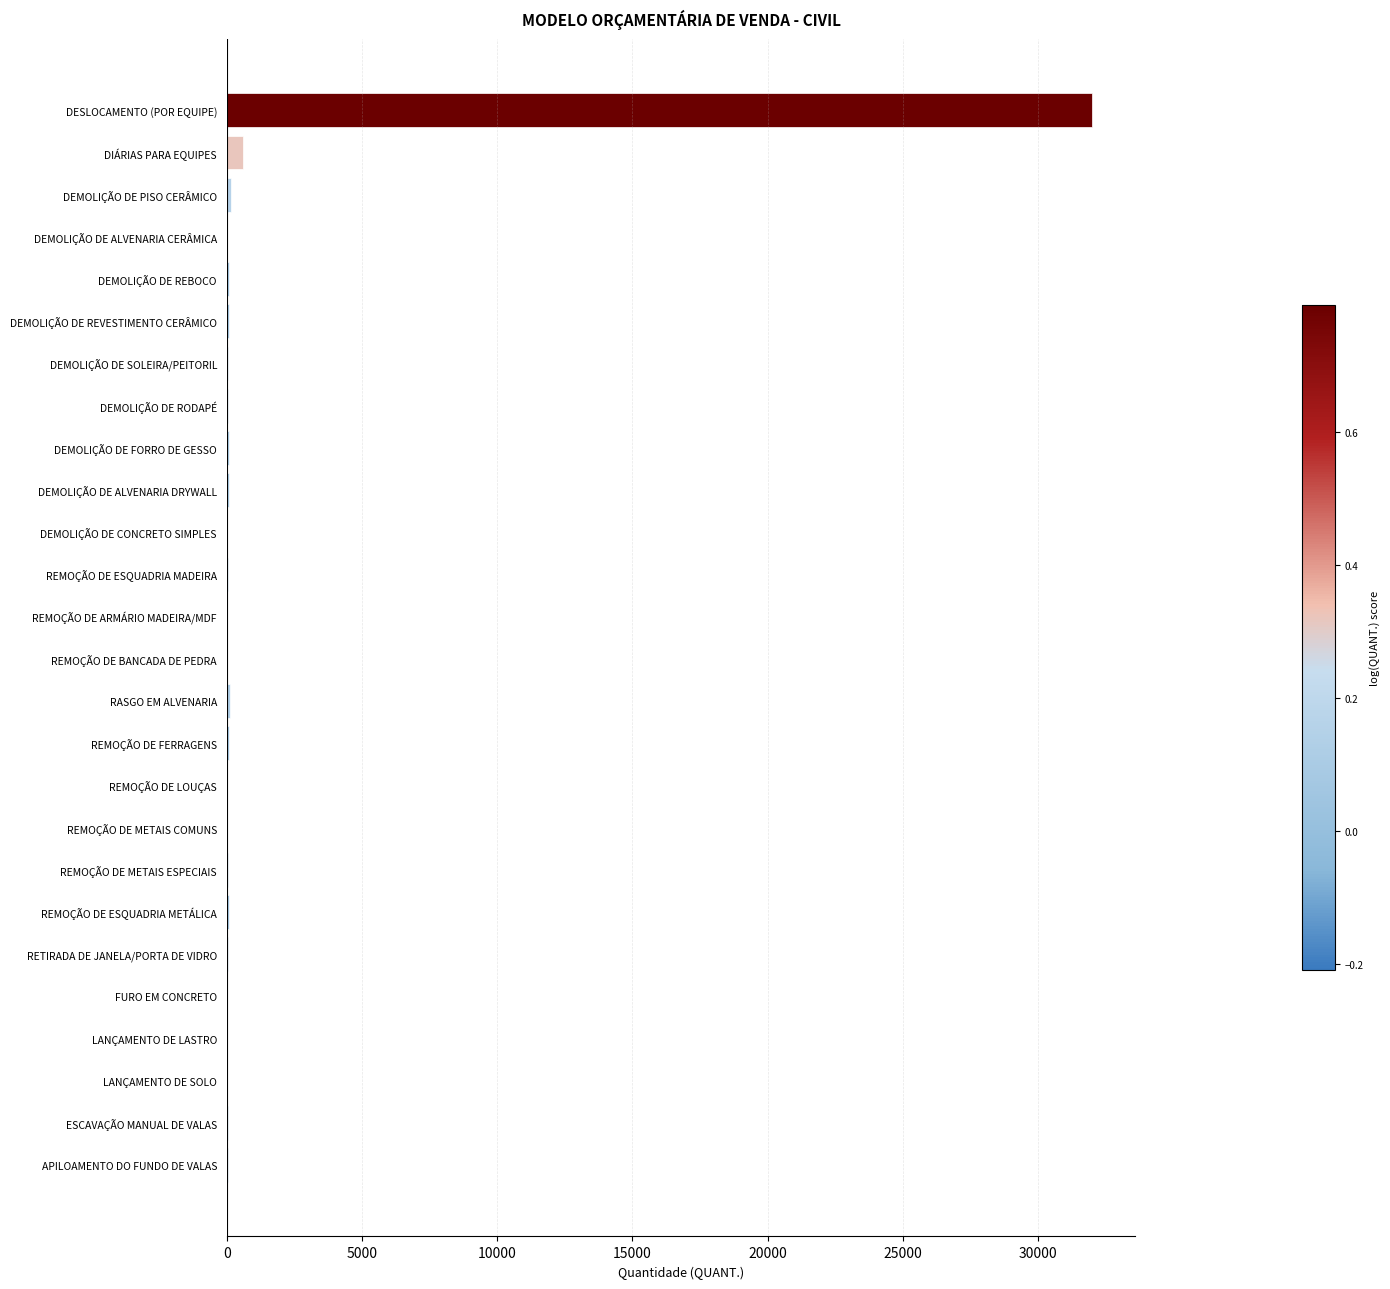

Are the bars horizontal?

Yes